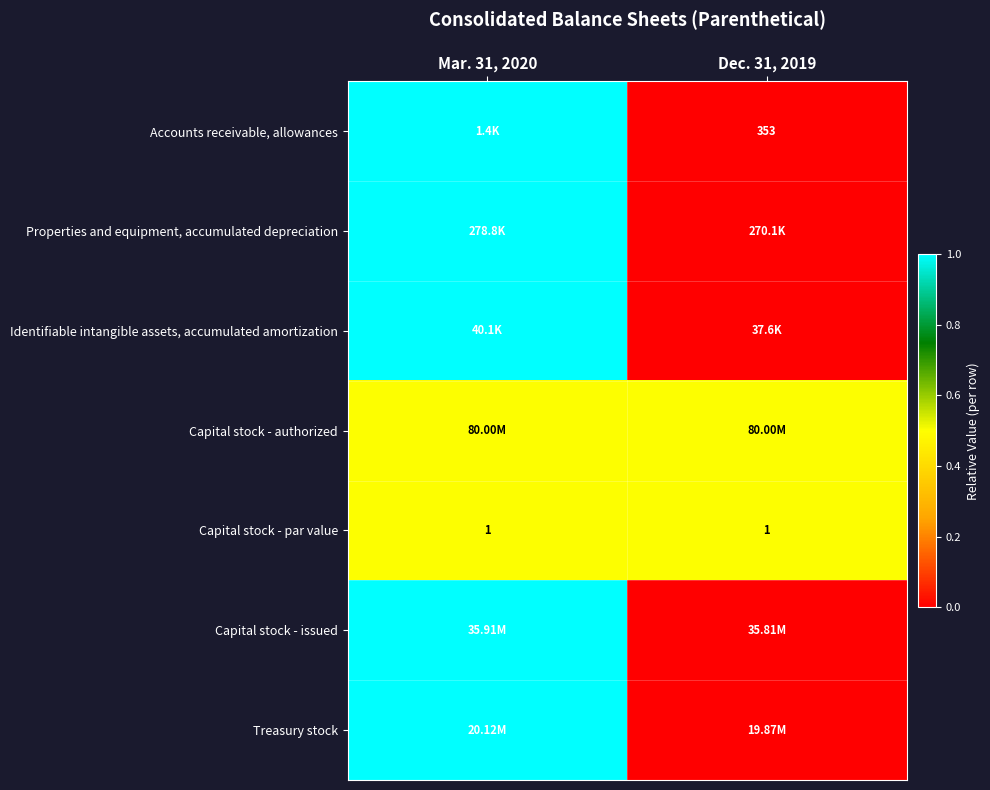

True or false: Capital stock - authorized has a value of 0.2 at Dec. 31, 2019.

False